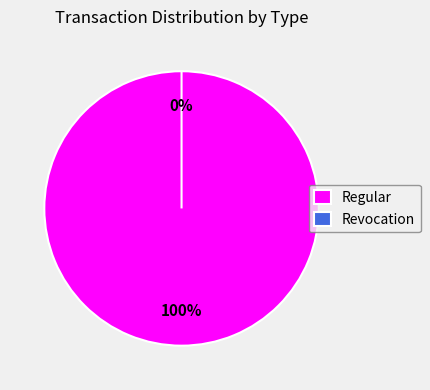

Which slice is the largest?

Regular